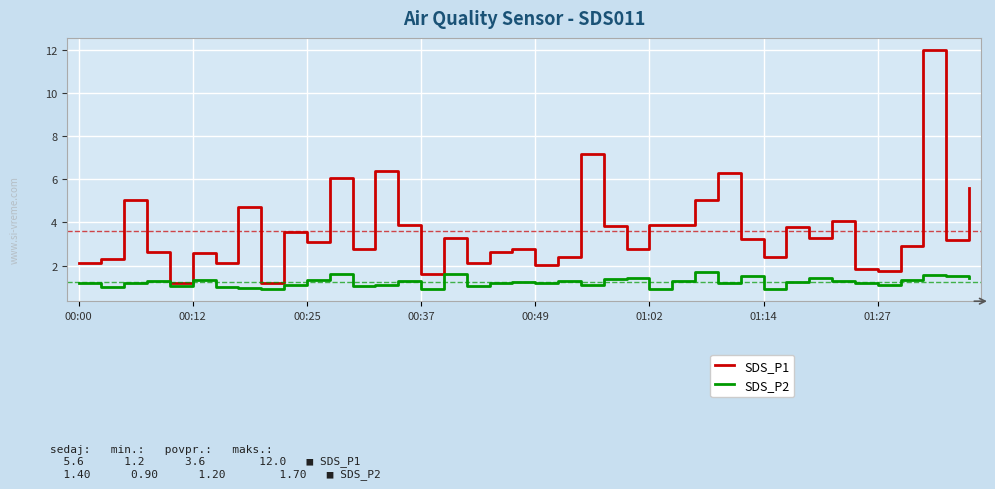

Rank the series by their maximum value, from highest to lowest.

SDS_P1, SDS_P2